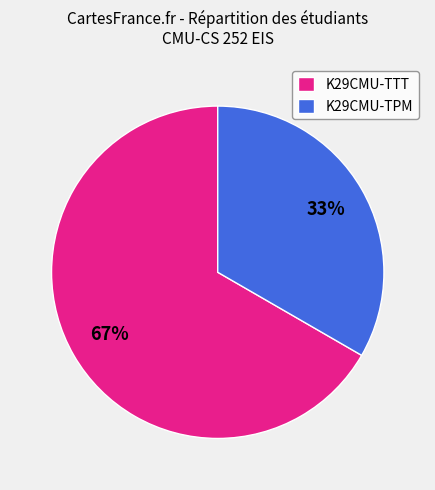

How many slices are in this pie chart?

2